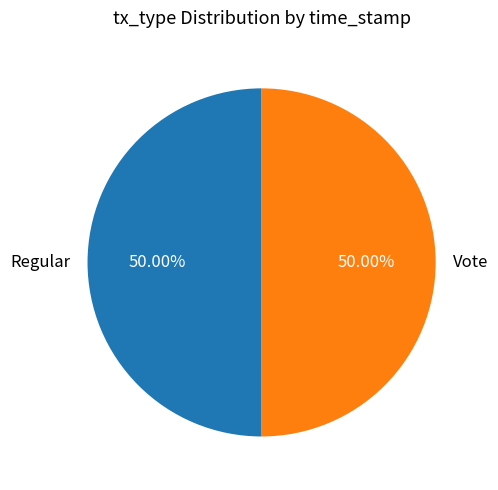

To the nearest percent, what is the average slice percentage?

50%